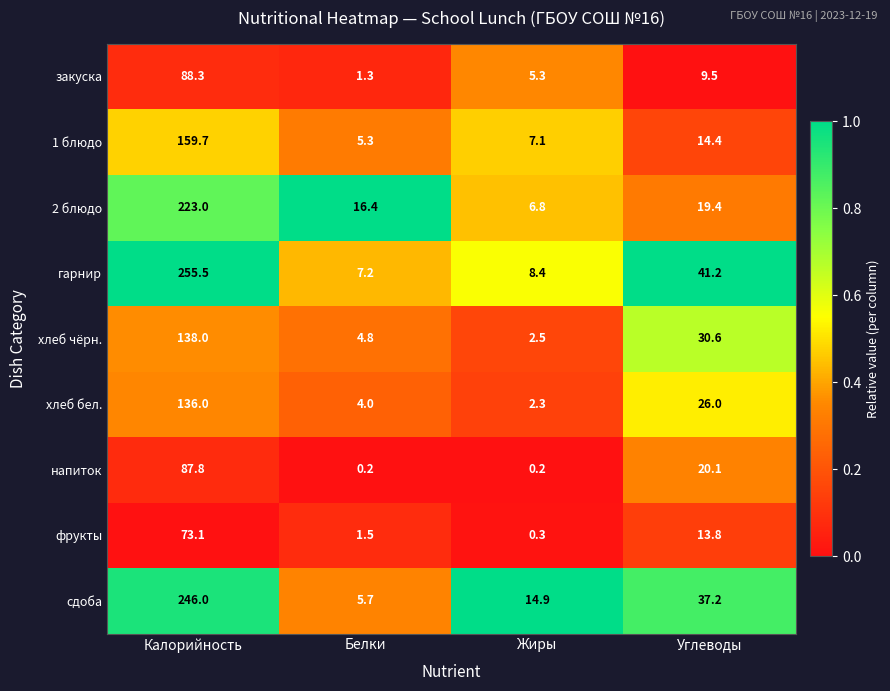

What value does the сдоба series have at Калорийность?

246.0